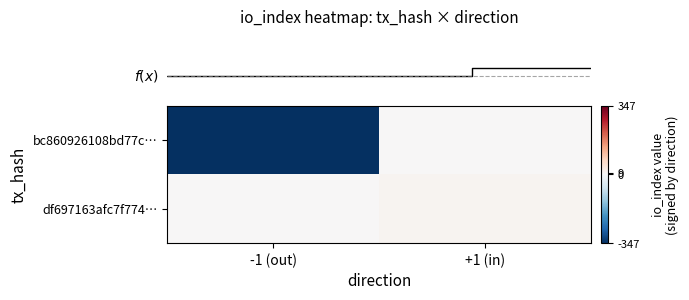

Between +1 (in) and -1 (out), which is larger?

+1 (in)